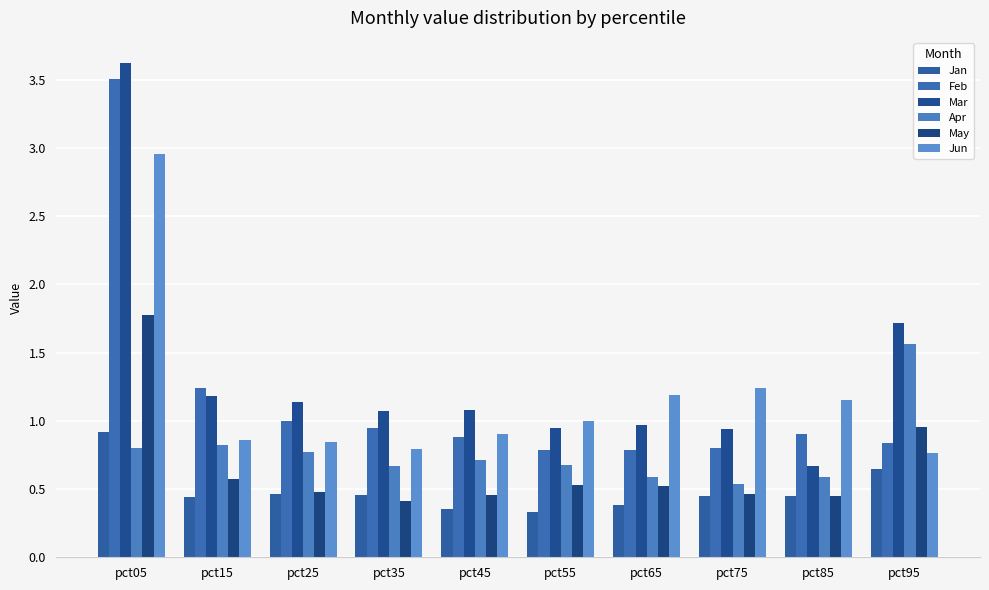

Which category has the lowest value in the Jan series?

pct55